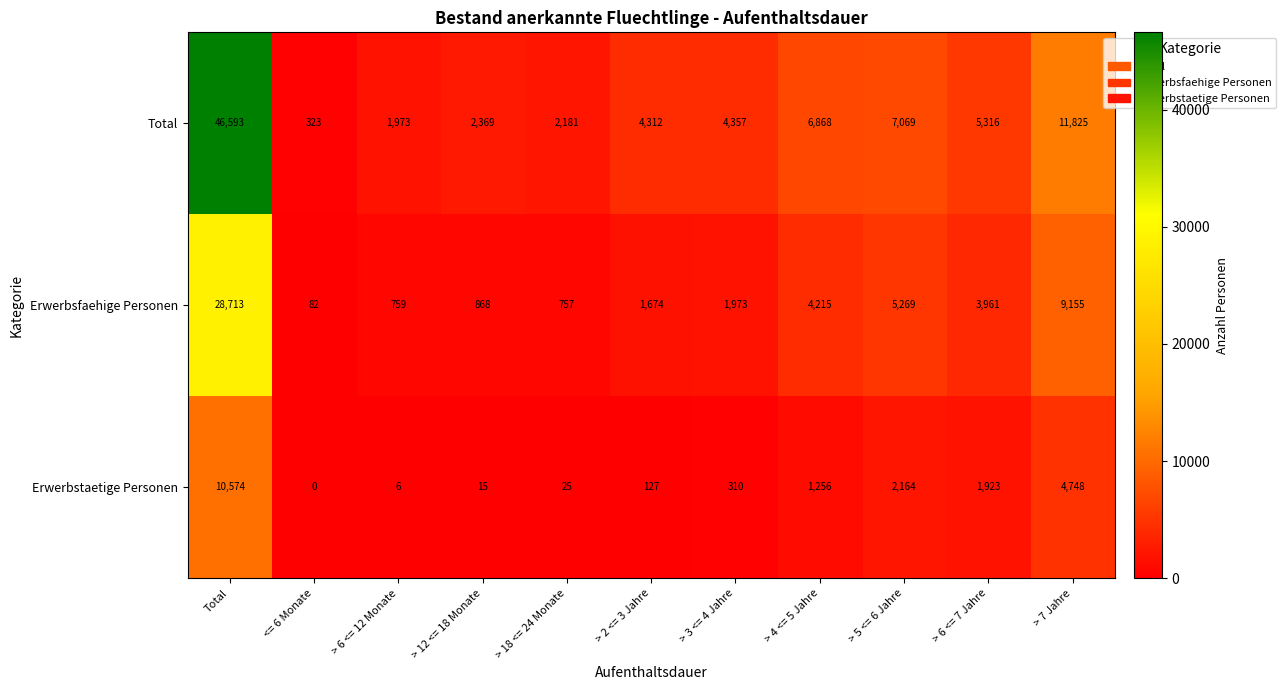

List the series in order of their peak value, lowest first.

Erwerbstaetige Personen, Erwerbsfaehige Personen, Total